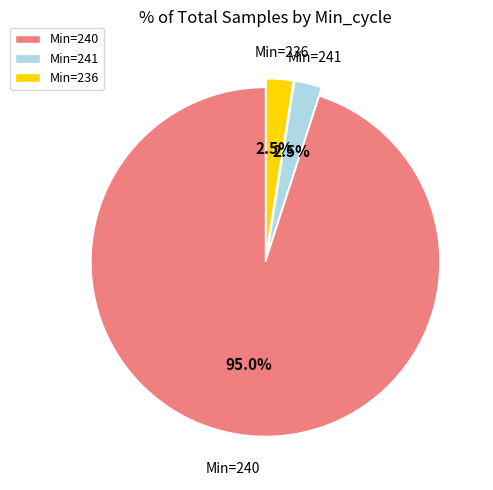

Between Min=240 and Min=236, which is larger?

Min=240